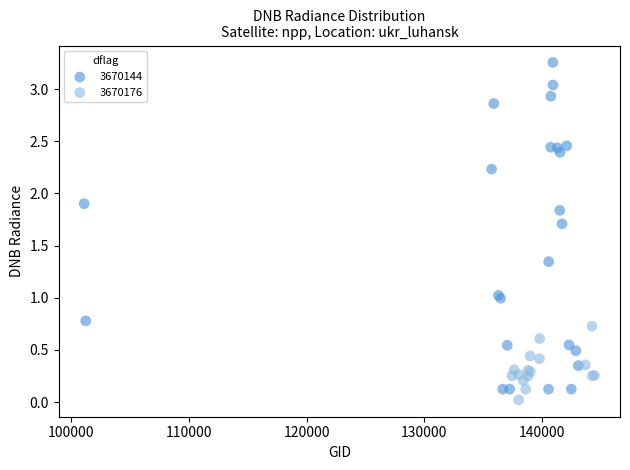

Which series has the largest Y range (max minus min)?

3670144